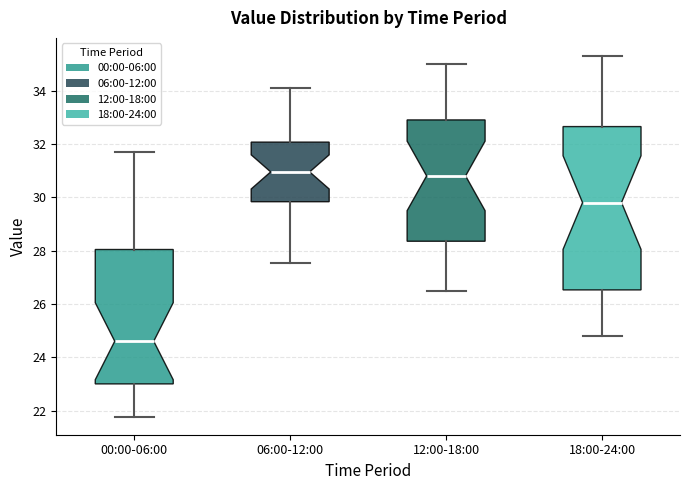

Where does the upper whisker of the box for 00:00-06:00 end on the y-axis? The values are not printed on the chart, so give them approximately, as read against the axis.

31.8